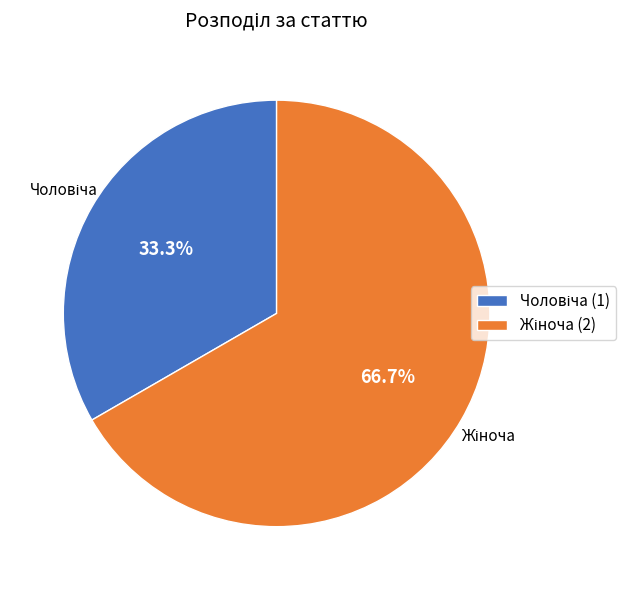

Is there any slice that represents more than half of the pie?

Yes